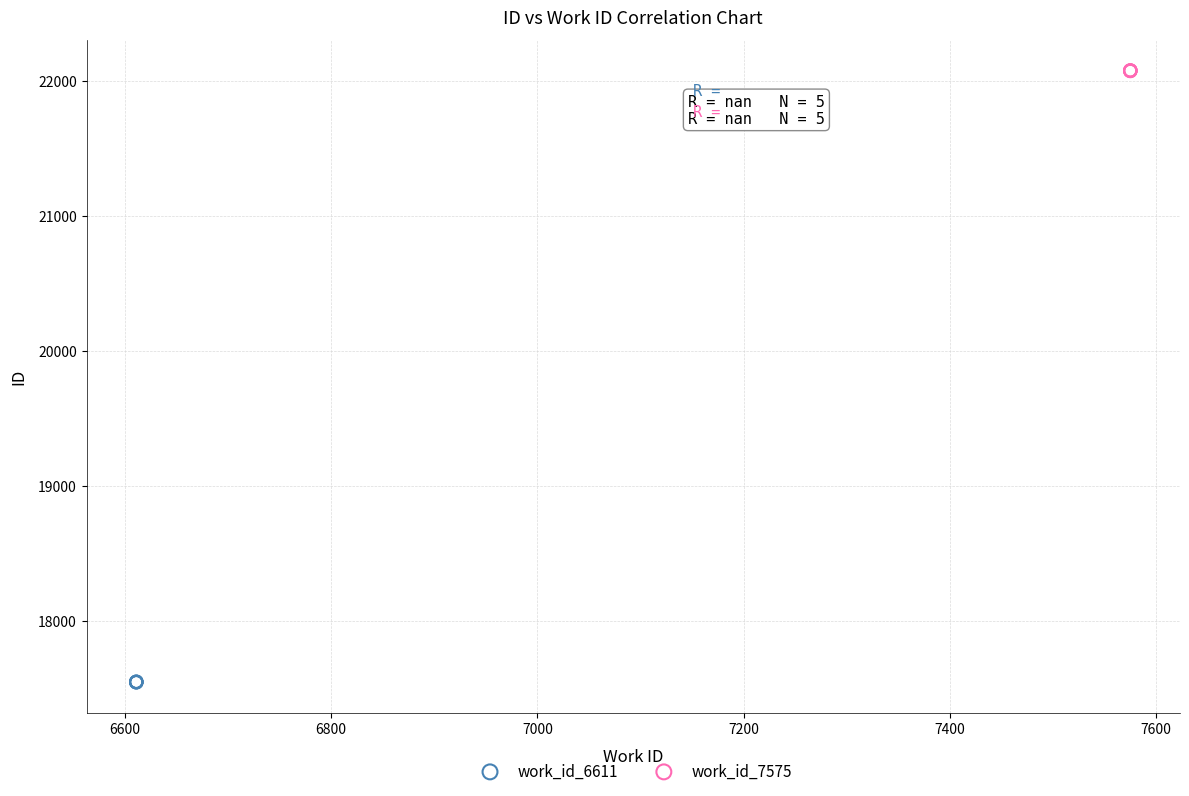

Which series contains the lowest Y value?

work_id_6611